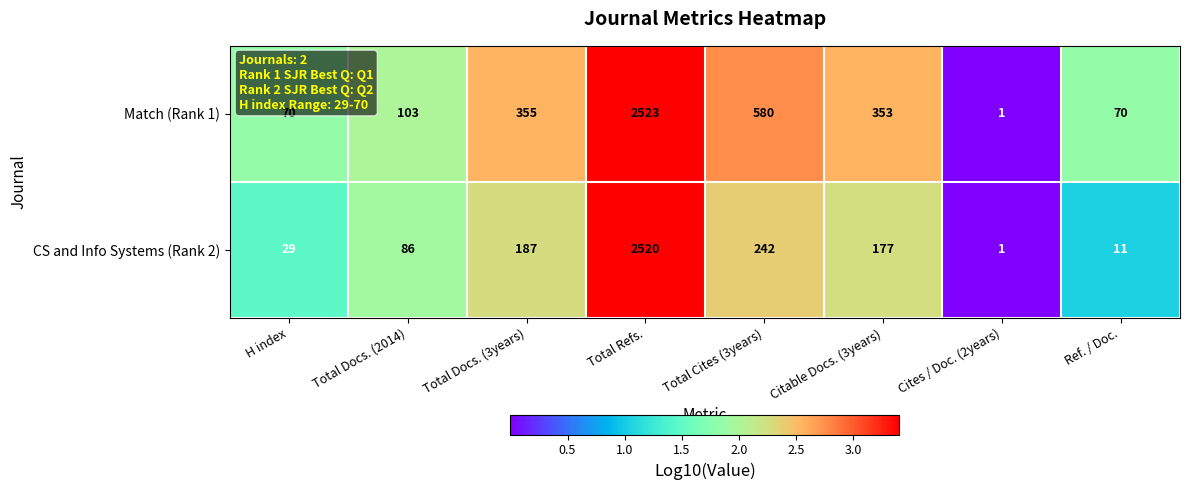

What is the difference between the second highest and second lowest values in the Match (Rank 1) series?

510